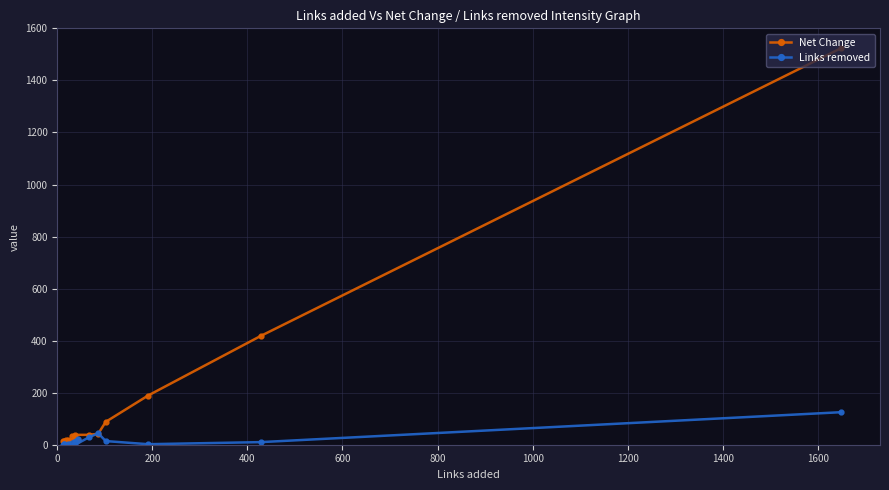

List the series in order of their overall mean, lowest first.

Links removed, Net Change